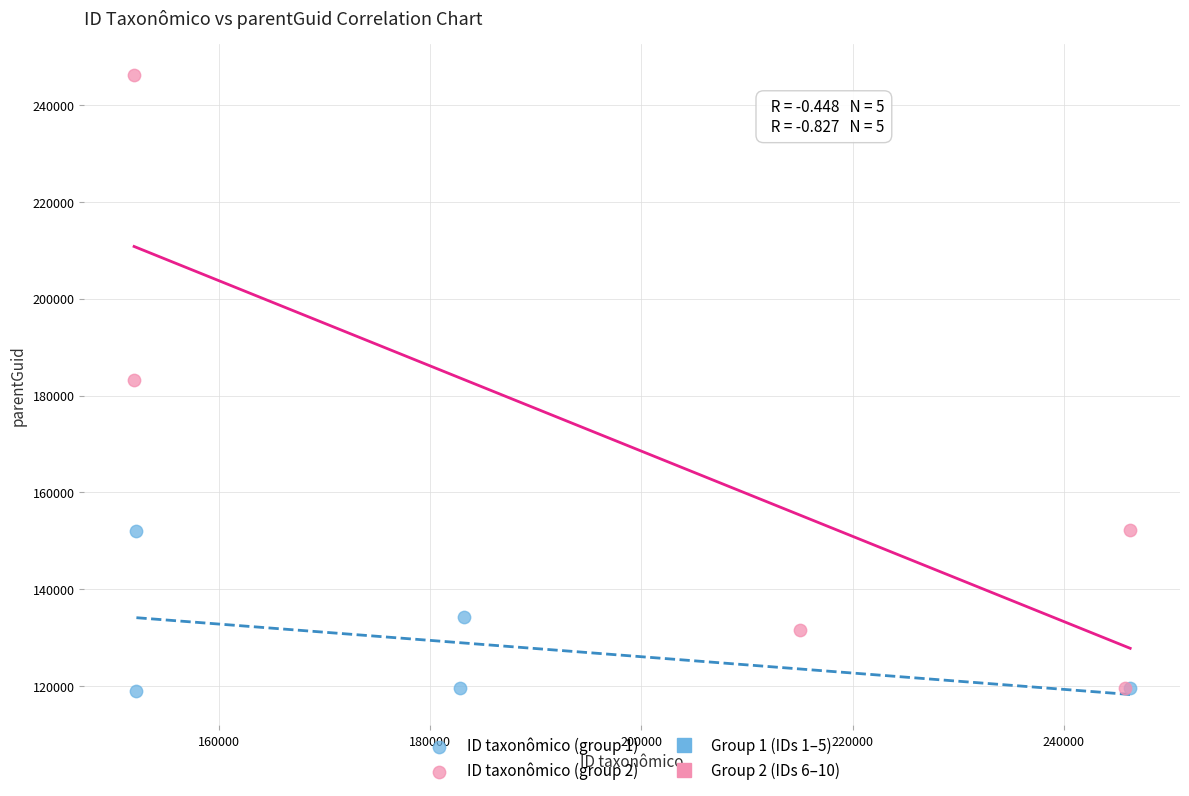

Which series contains the highest Y value?

ID taxonômico (group 2)